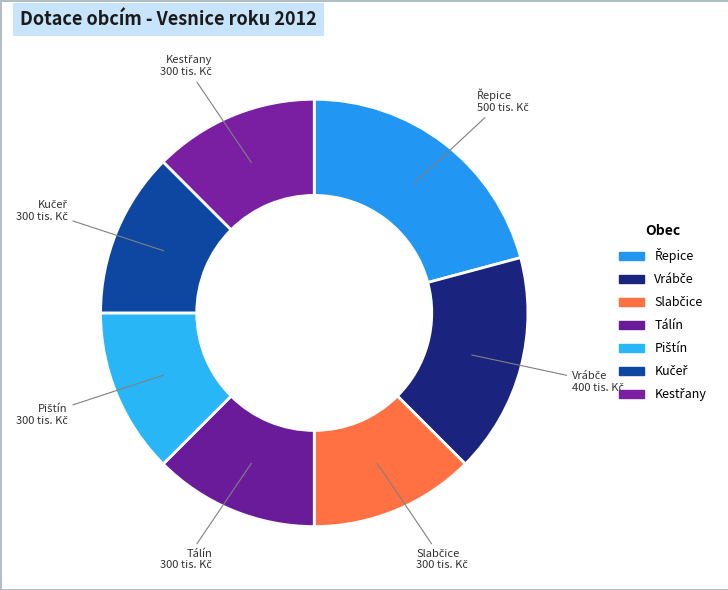

To the nearest percent, what portion does Slabčice represent?

12%